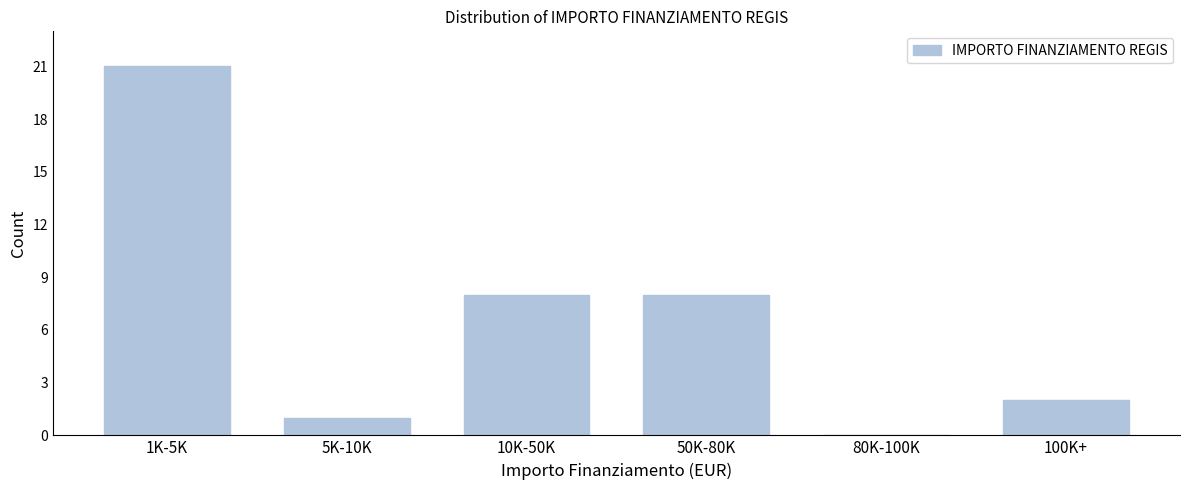

Reading left to right, extract all data points from this chart.

1K-5K=21	5K-10K=1	10K-50K=8	50K-80K=8	80K-100K=0	100K+=2